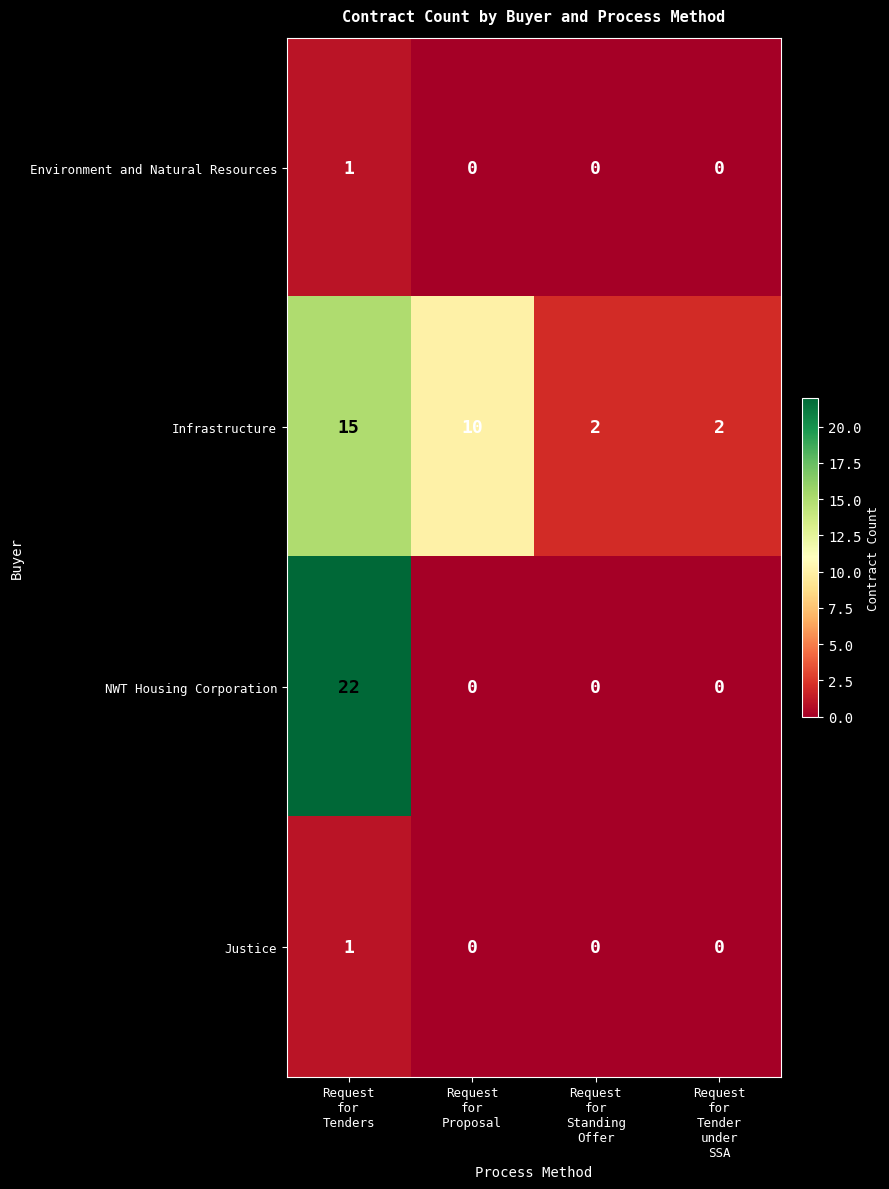

Which series has the largest range (max minus min)?

row_2